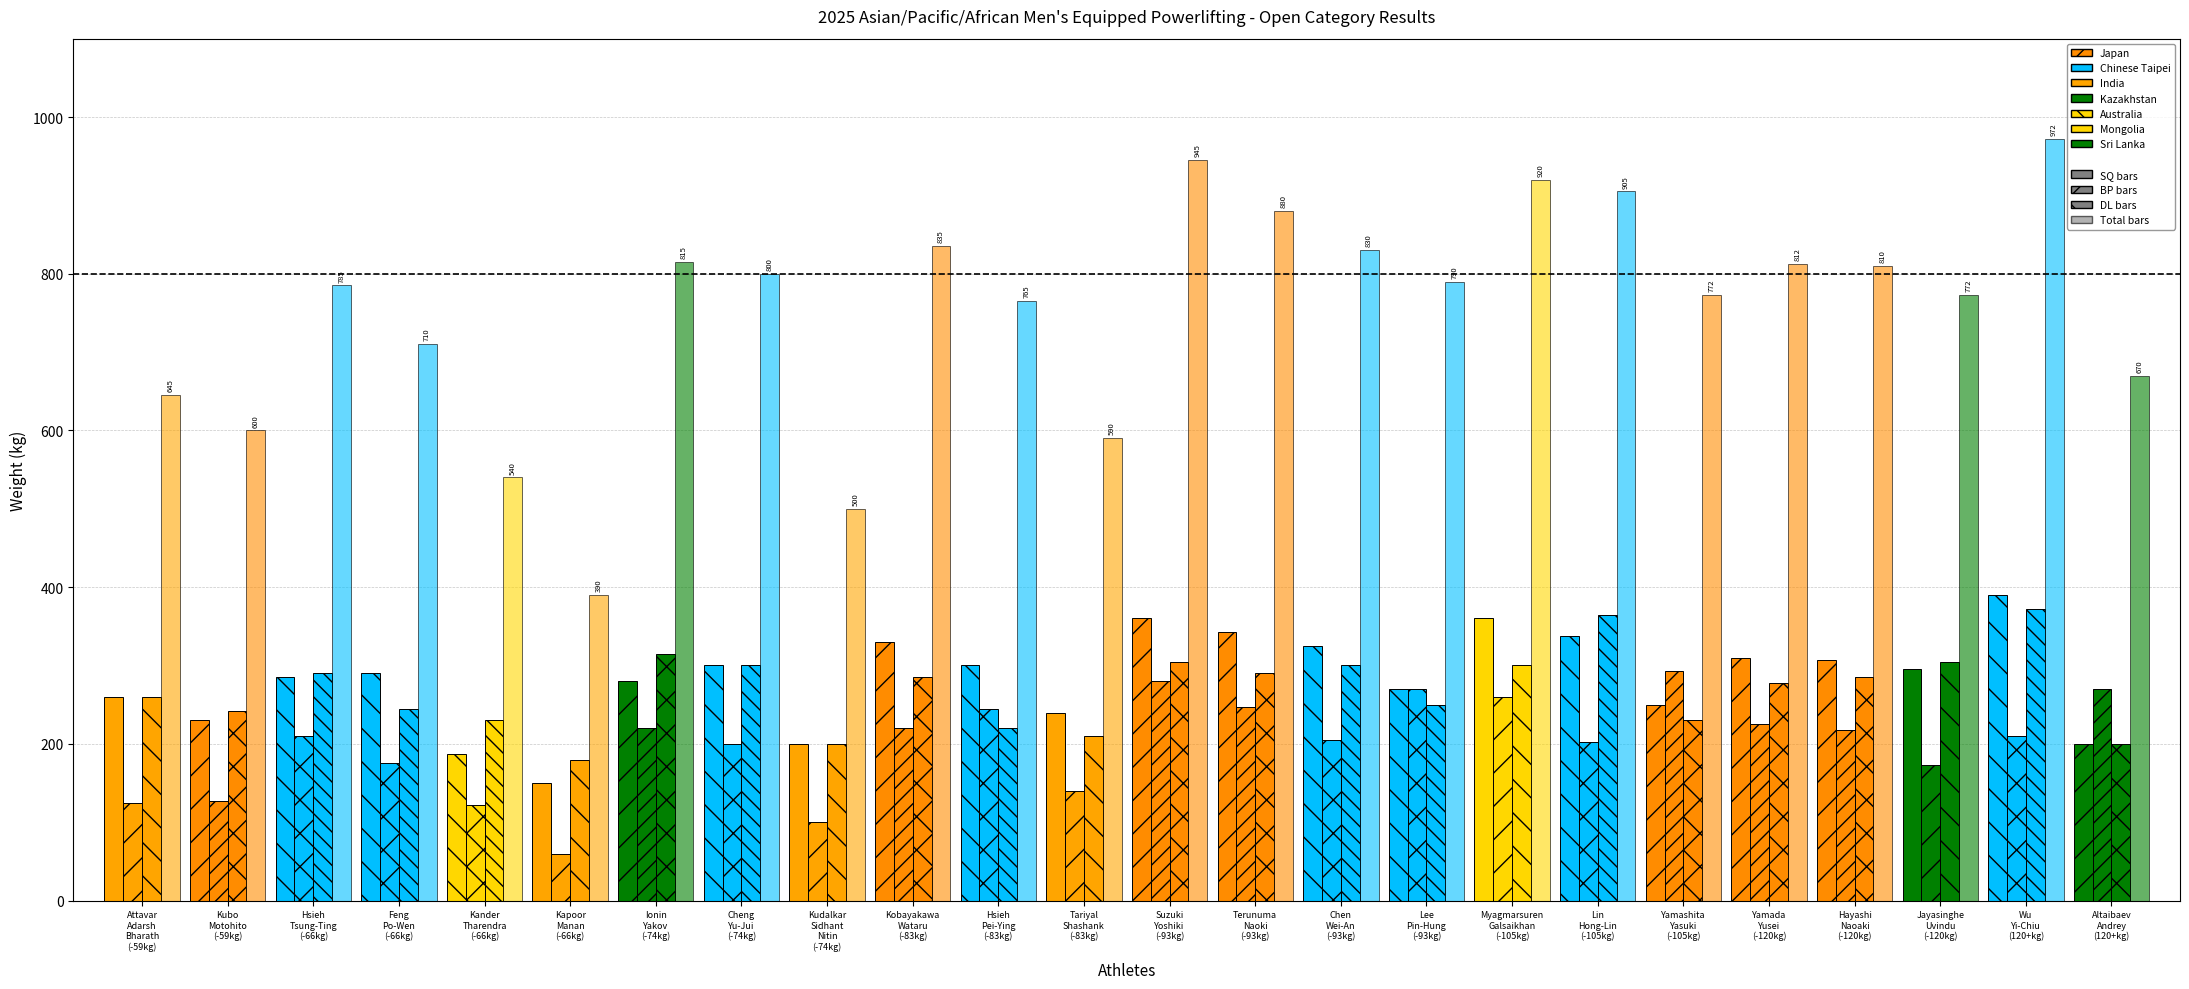

What is the difference between the DL values at Jayasinghe Uvindu and Feng Po-Wen?

60.0